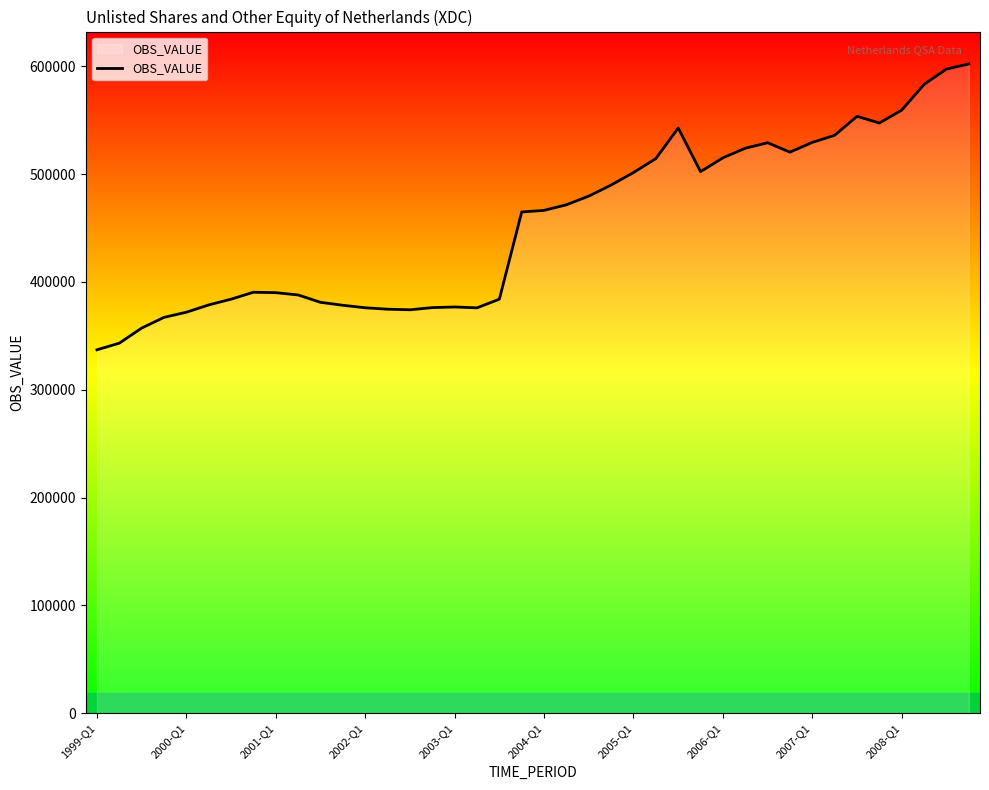

What is the maximum value shown in the chart?

602123